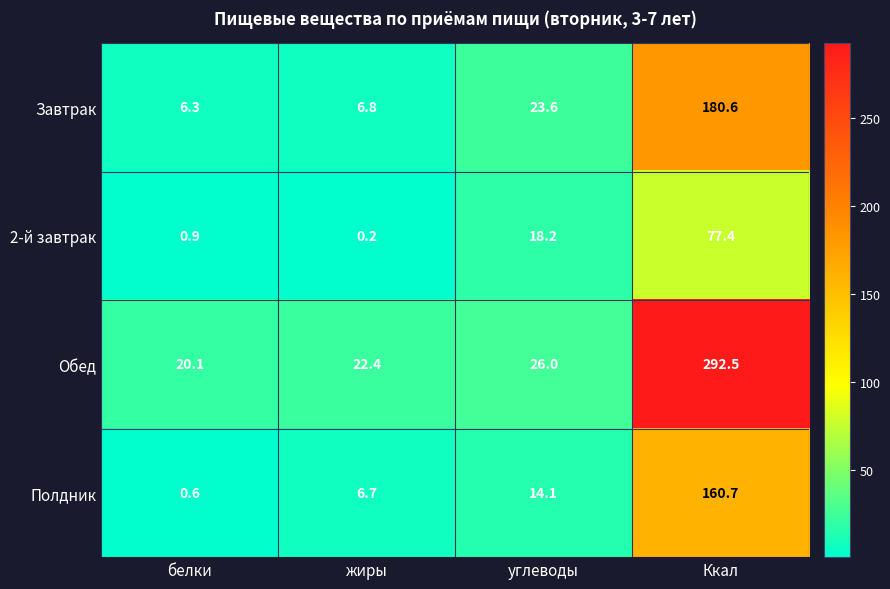

Where is Завтрак nearest to the value 93?

углеводы